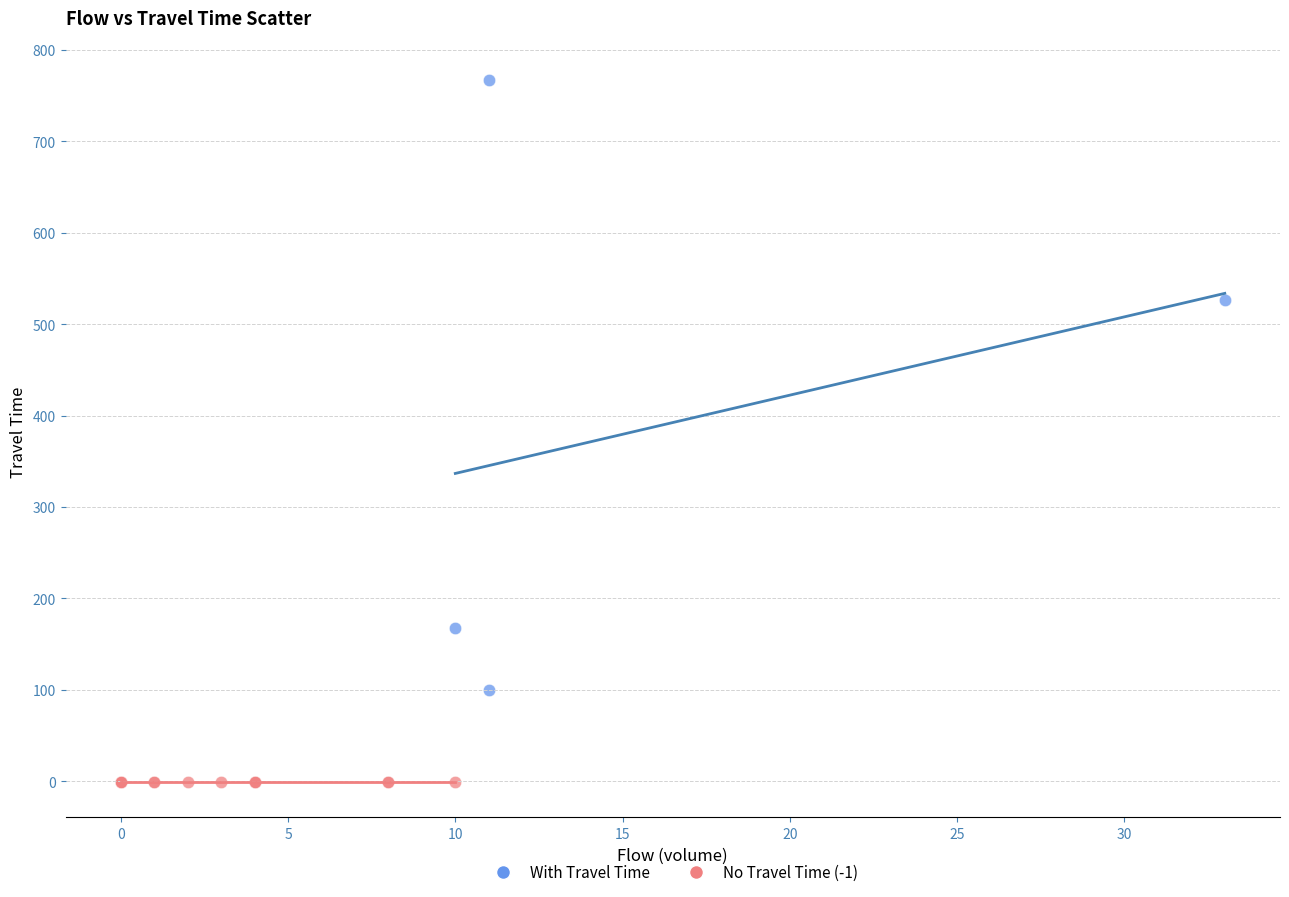

Which series reaches the minimum Y coordinate?

No Travel Time (-1)